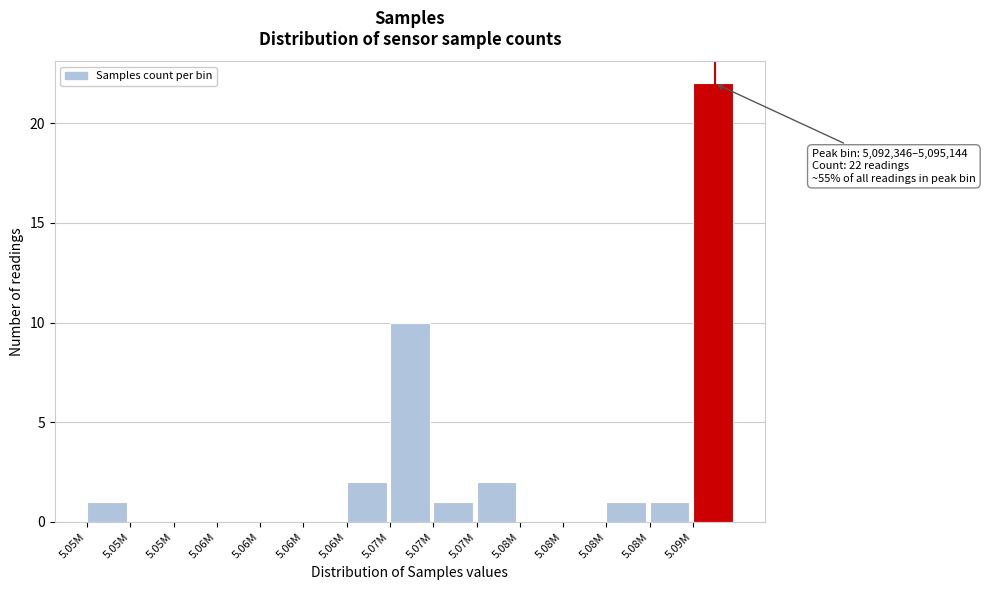

Count the number of data series in this chart.

1